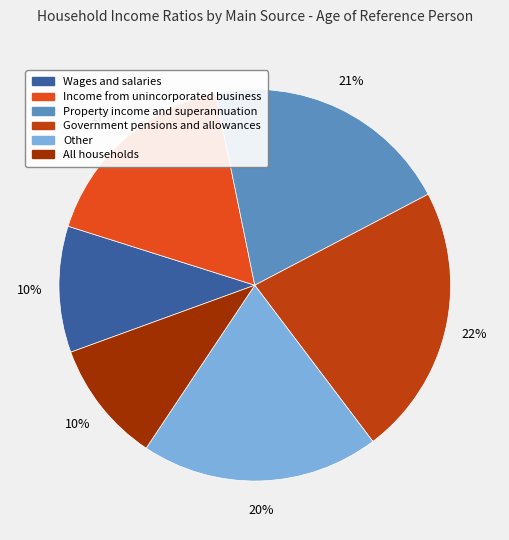

Which slice is the largest?

Government pensions and allowances